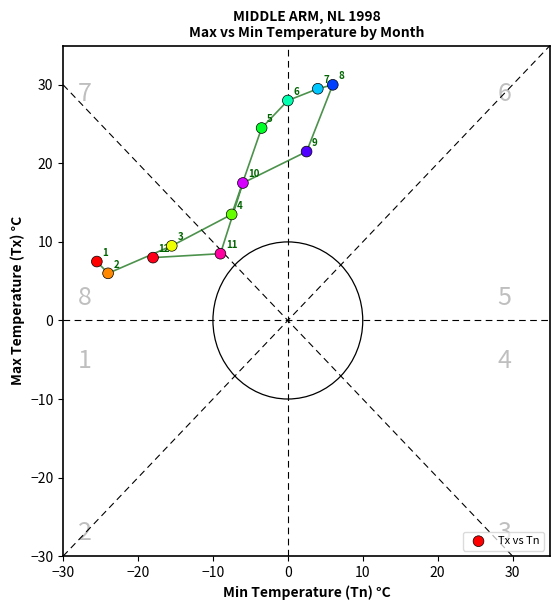

What Y value in the scatter plot is closest to 18?

17.5